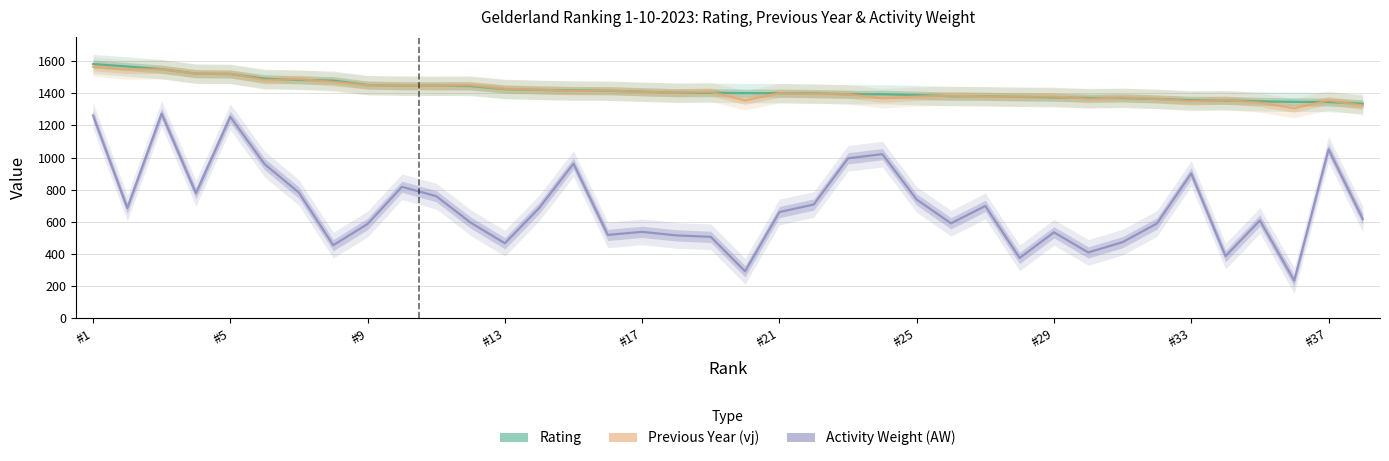

Which series has the widest spread of values?

Activity Weight (AW)